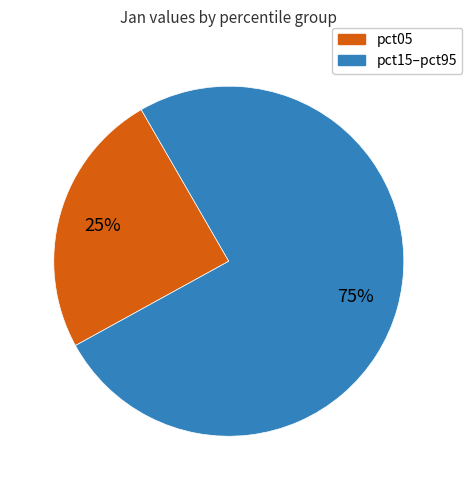

To the nearest percent, what is the average slice percentage?

50%